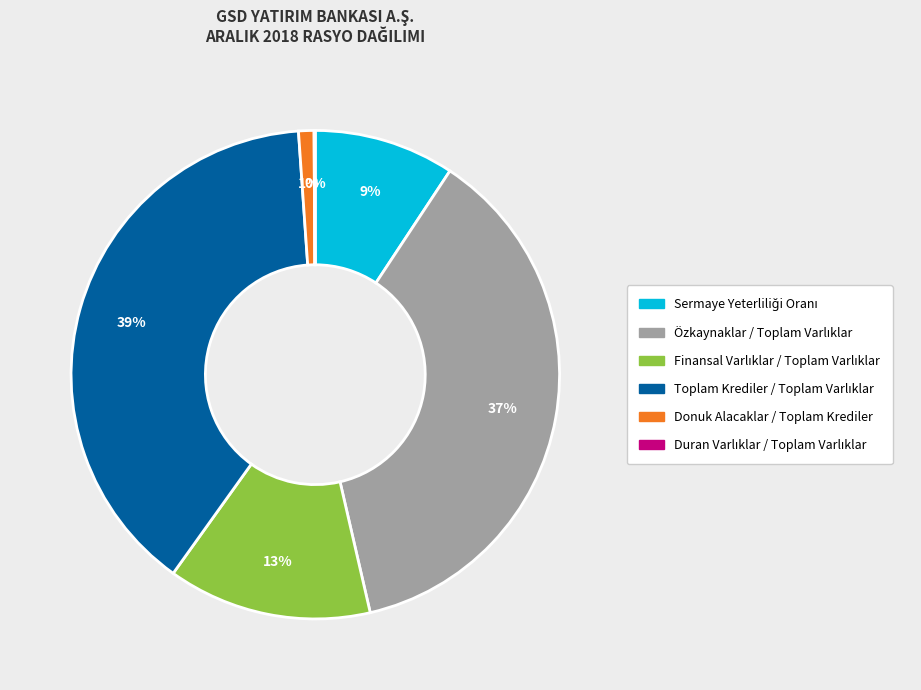

To the nearest percent, what is the difference between the largest and smallest slice percentages?

39%